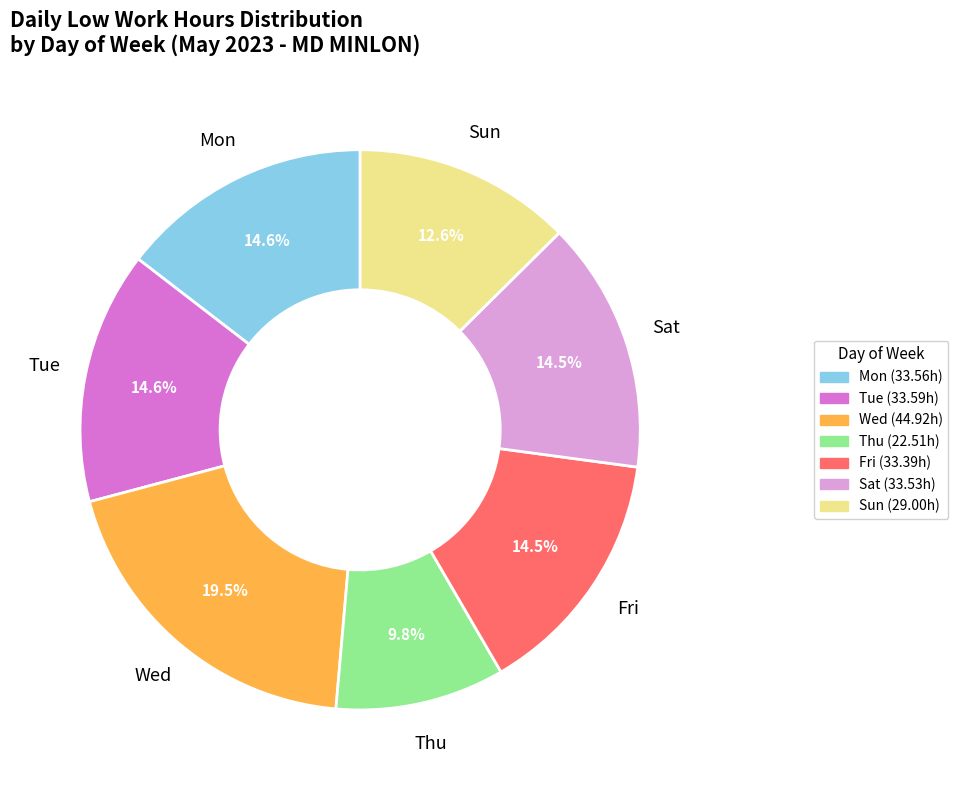

The Tue slice represents 15% of the pie. True or false?

True